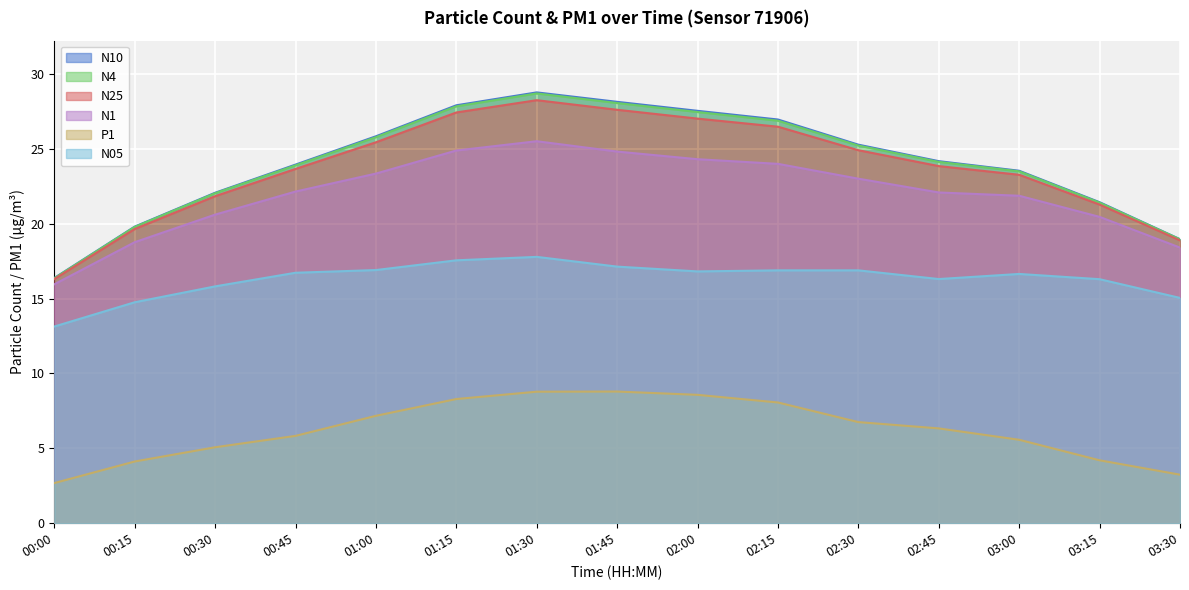

Between 03:30 and 03:15, which is larger?

03:15